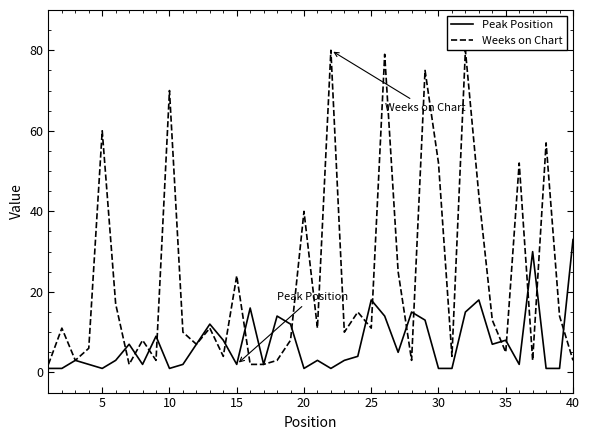

After their last crossing, which series has the higher values: Weeks on Chart or Peak Position?

Peak Position